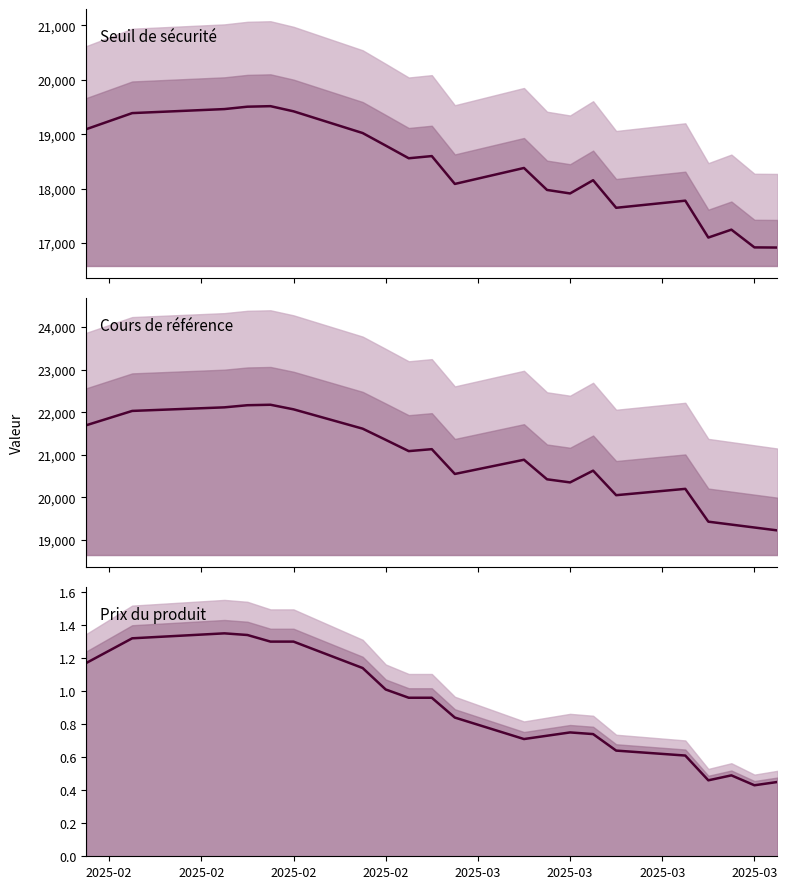

At how many categories does at least one series exceed 19009?

21